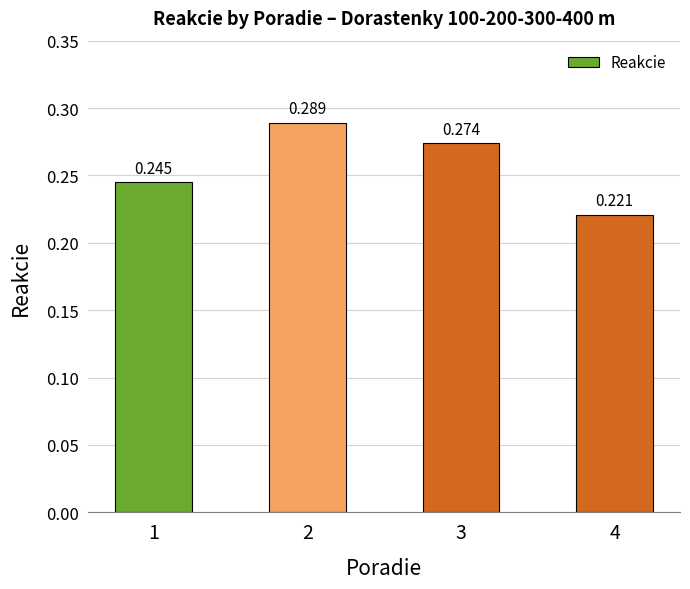

The chart shows a value of 0.4 at 2. True or false?

False